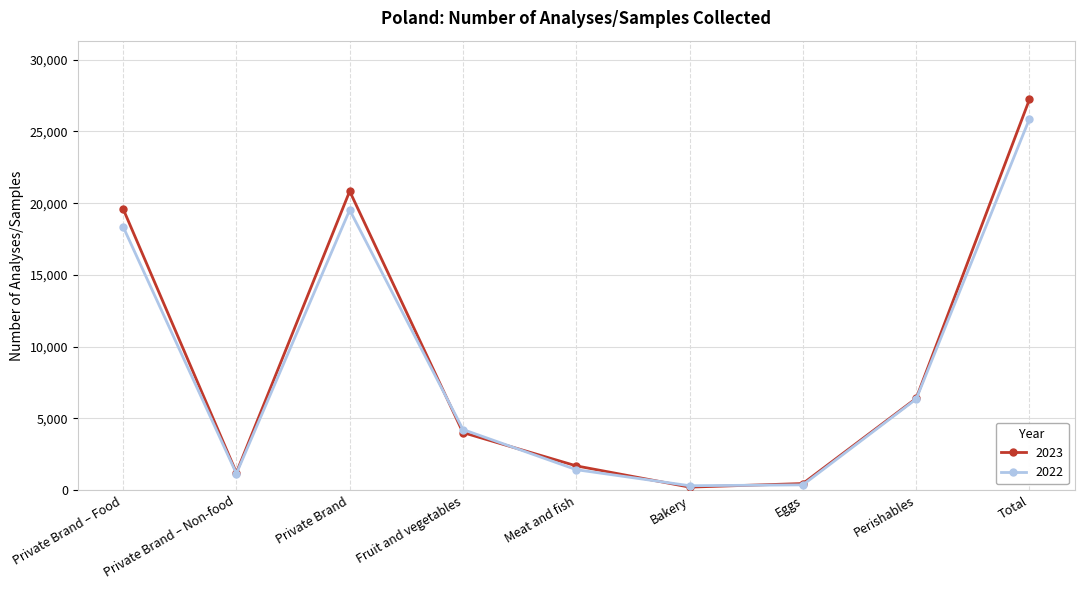

At how many categories does at least one series exceed 7758?

3